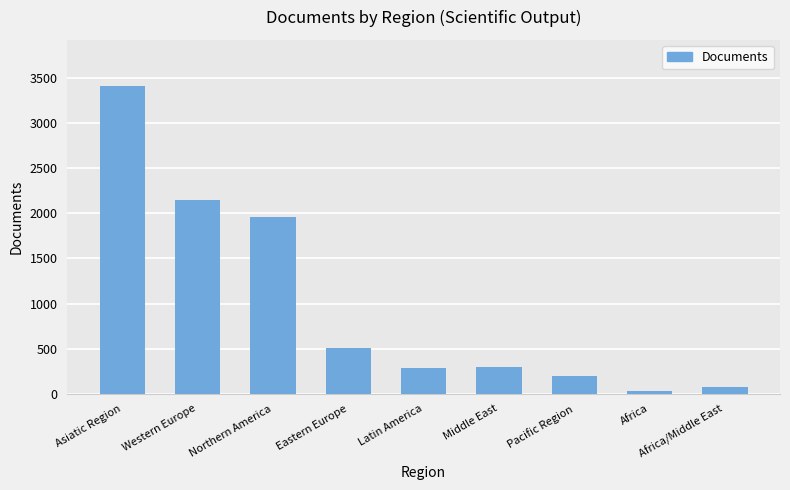

Approximately how many times larger is the value at Africa/Middle East compared to Middle East?

0.2